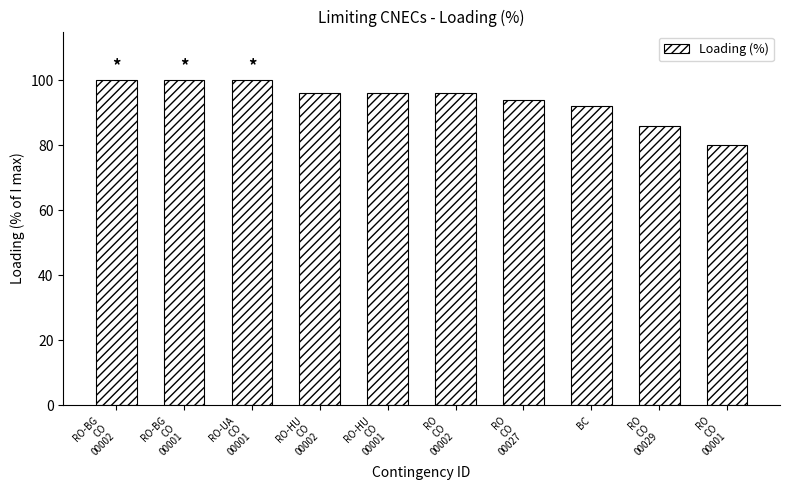

Reading left to right, list all the values displayed in this chart.

RO-BG
CO
00002=100	RO-BG
CO
00001=100	RO-UA
CO
00001=100	RO-HU
CO
00002=96	RO-HU
CO
00001=96	RO
CO
00002=96	RO
CO
00027=94	BC=92	RO
CO
00029=86	RO
CO
00001=80